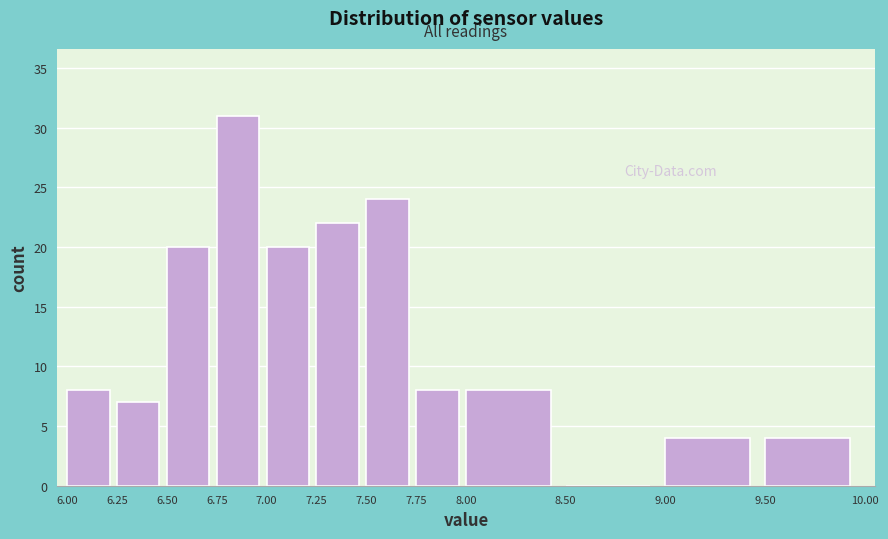

Reading left to right, transcribe this chart: for each bar, give the range it covers on the x-axis and its height. The values are not printed on the chart, so give them approximately, as read against the axis.

6.00 to 6.25: 8
6.25 to 6.50: 7
6.50 to 6.75: 20
6.75 to 7.00: 31
7.00 to 7.25: 20
7.25 to 7.50: 22
7.50 to 7.75: 24
7.75 to 8.00: 8
8.00 to 8.50: 8
8.50 to 9.00: 0
9.00 to 9.50: 4
9.50 to 10.00: 4